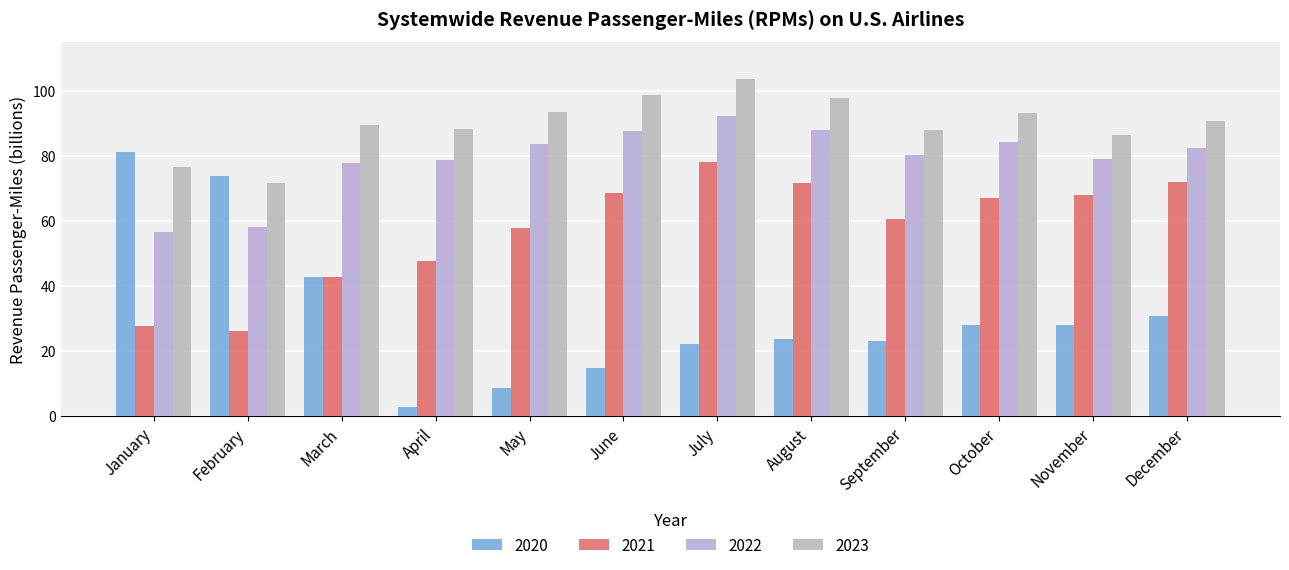

What are all the series names shown in the legend?

2020, 2021, 2022, 2023